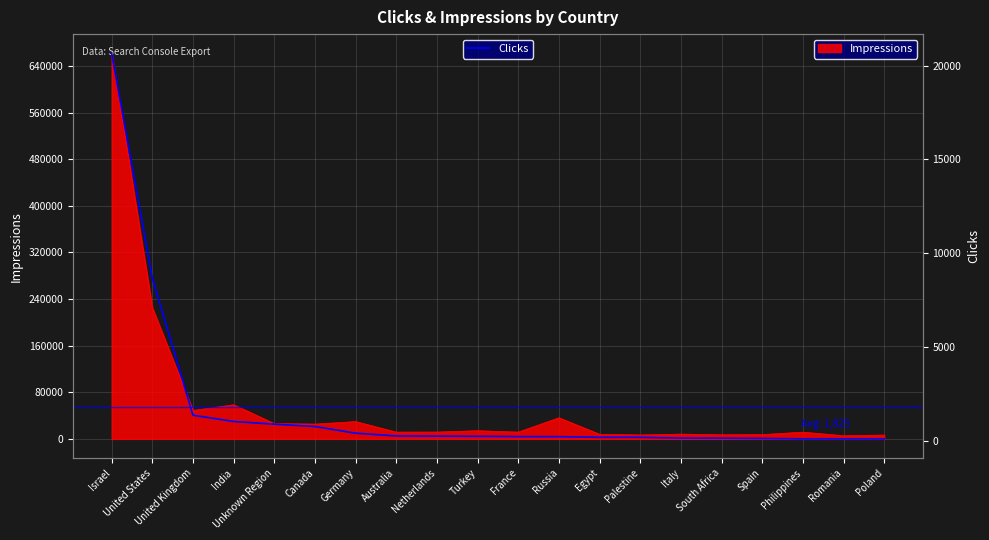

True or false: the data shows 163 at South Africa.

True